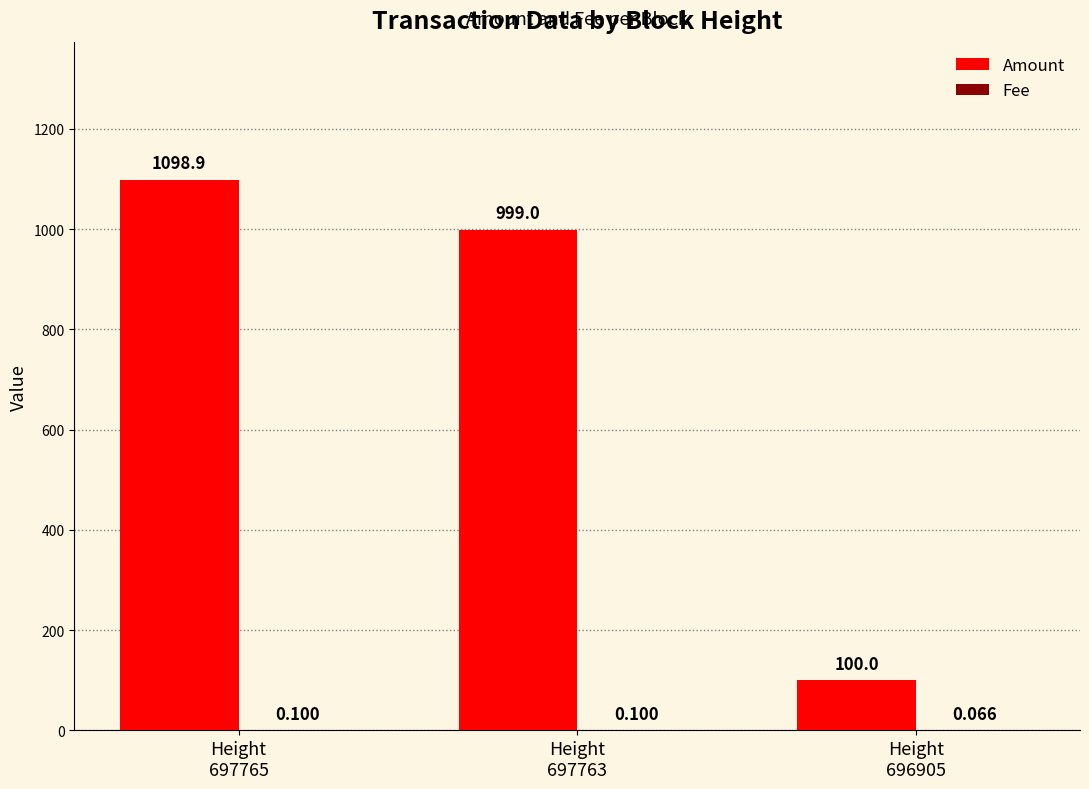

Where is Amount nearest to the value 599?

Height
697763